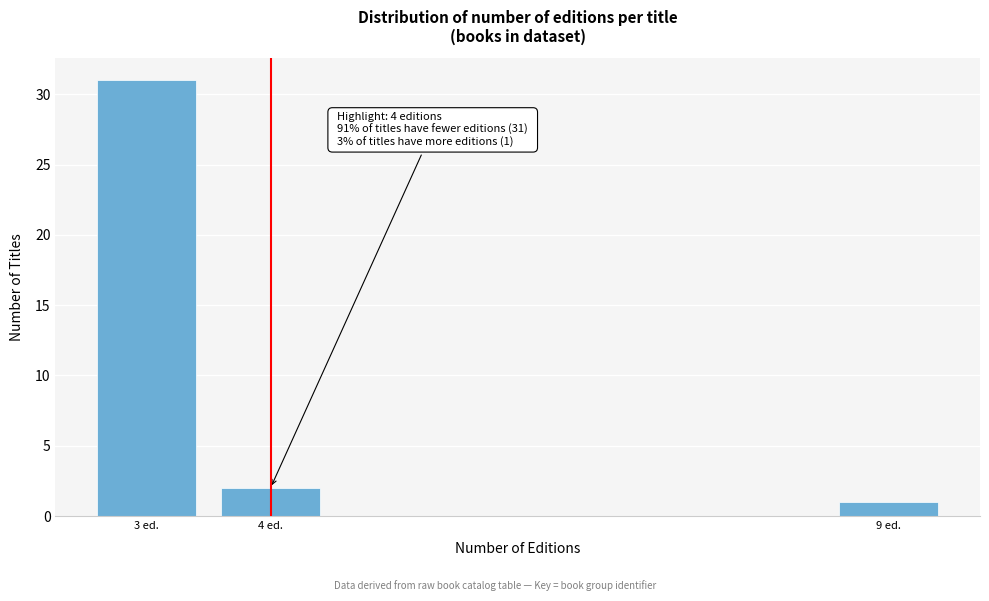

Reading right to left, extract all data points from this chart.

1	2	31